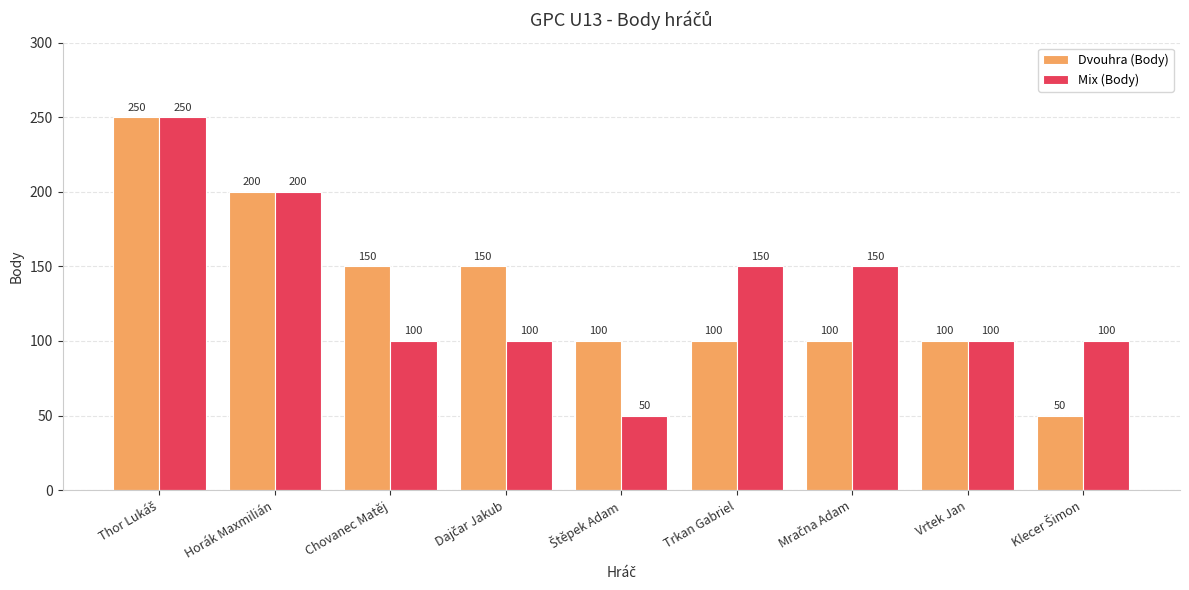

What is the greatest value displayed?

250